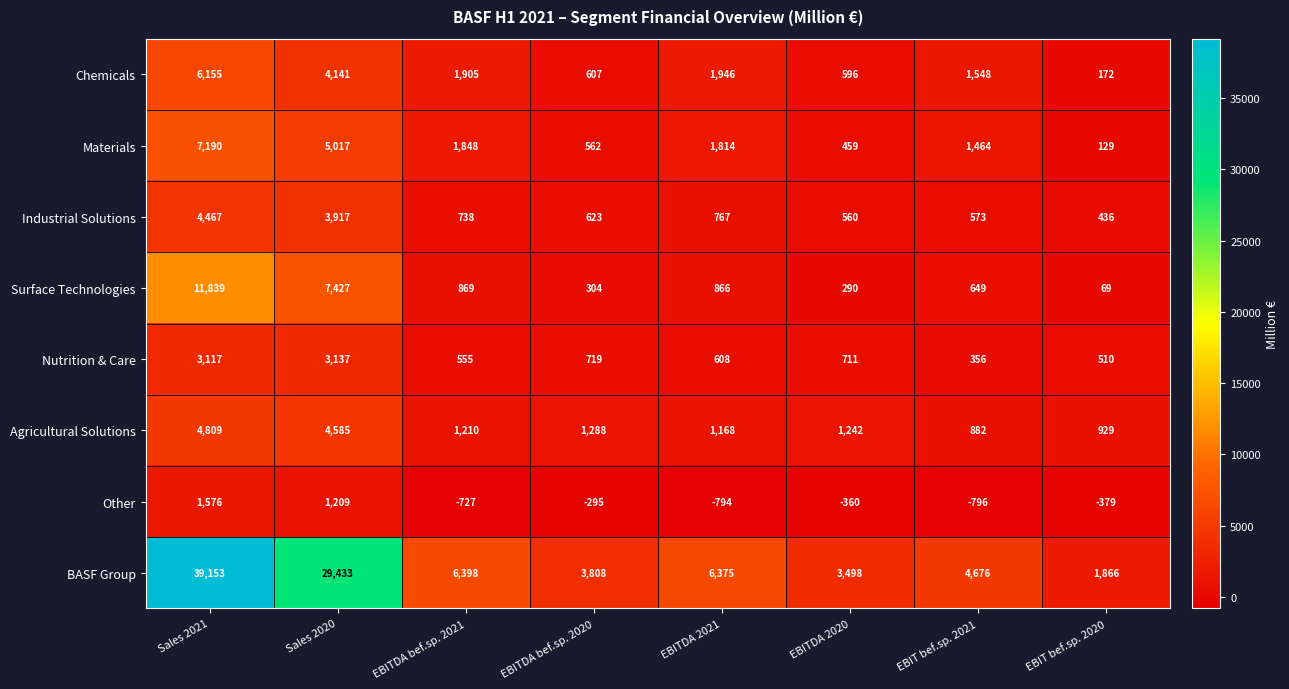

Which label corresponds to the smallest value in the chart?

EBIT bef.sp. 2021